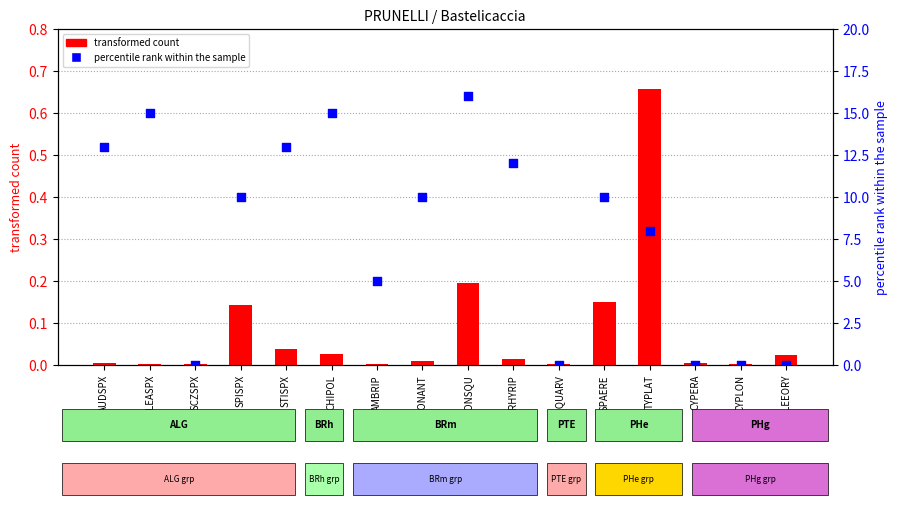

At which category is the sum across all series the highest?

FONSQU